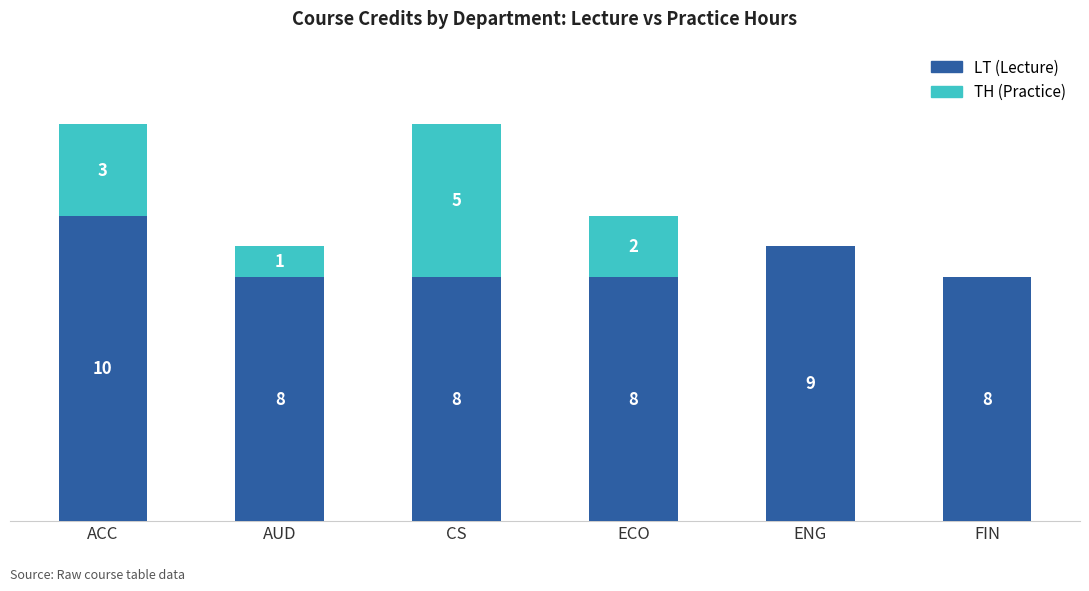

At which label does LT (Lecture) reach its peak?

ACC